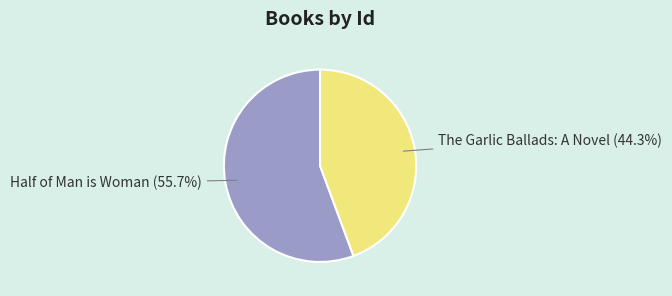

What percentage do Half of Man is Woman and The Garlic Ballads: A Novel together represent?

100.0%